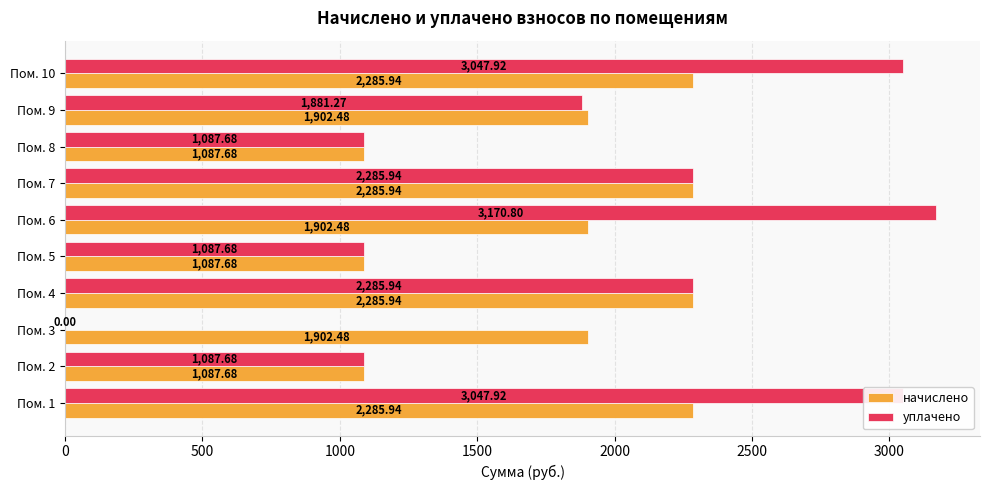

What is the total value across all series at Пом. 7?

4571.9